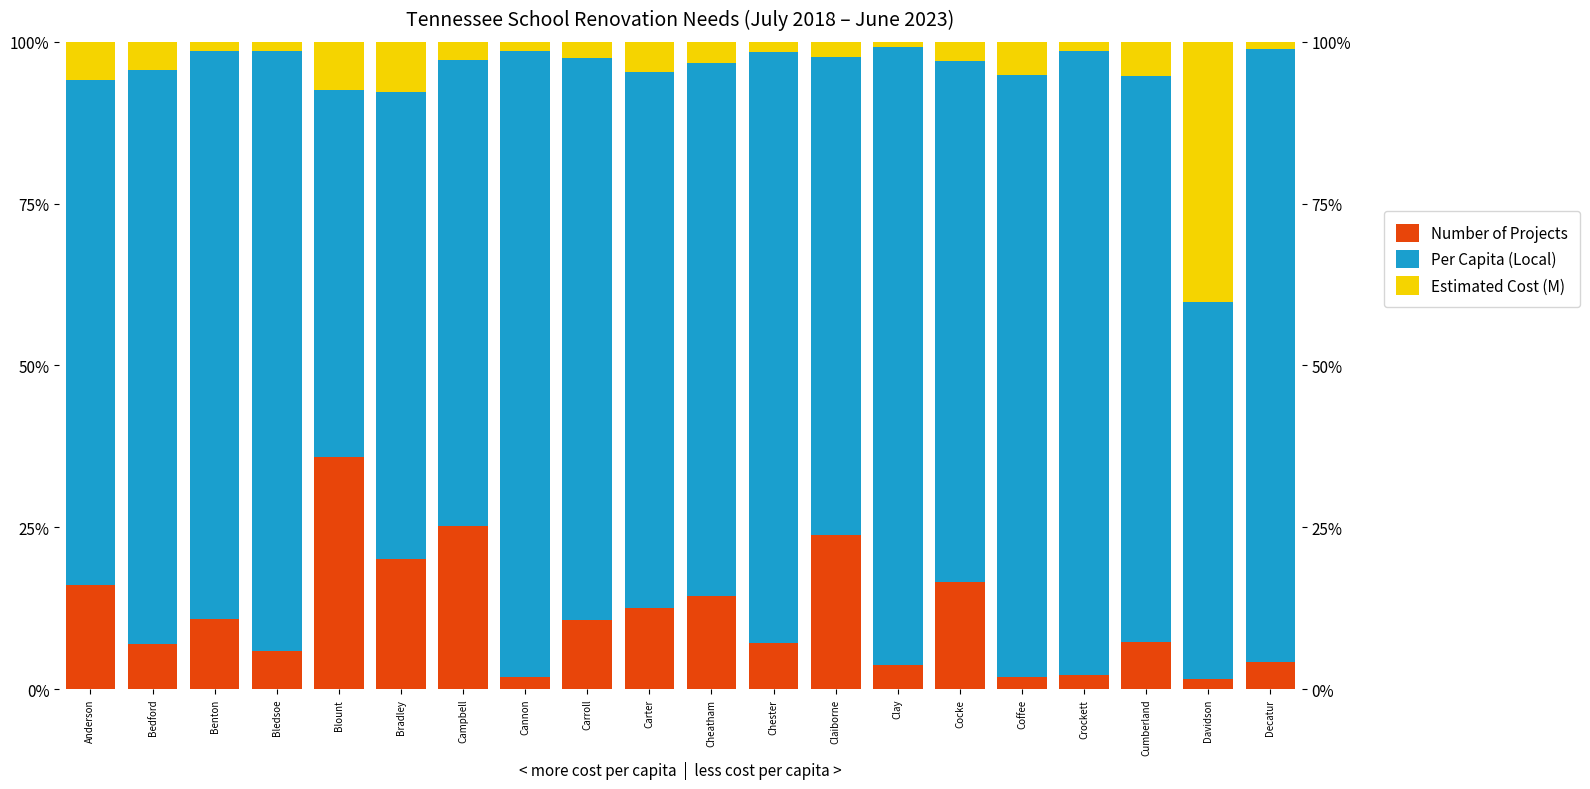

Which series has the largest total across all categories?

Per Capita (Local)